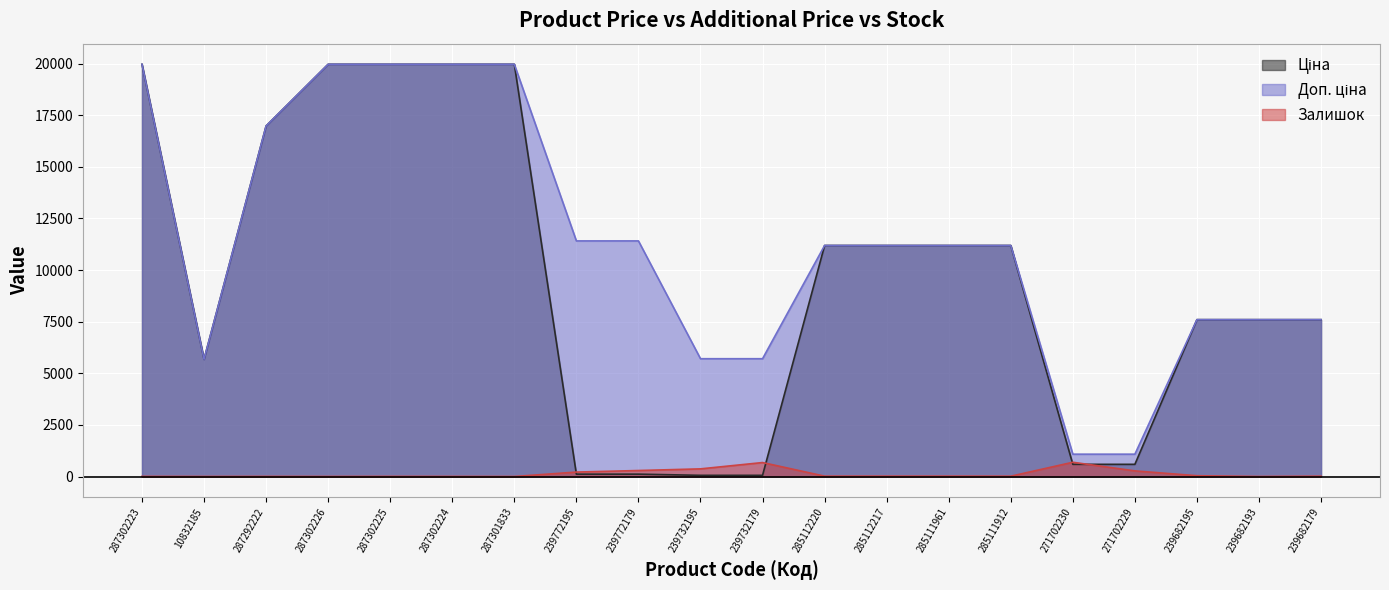

At which label does Ціна first exceed 11188?

287302223